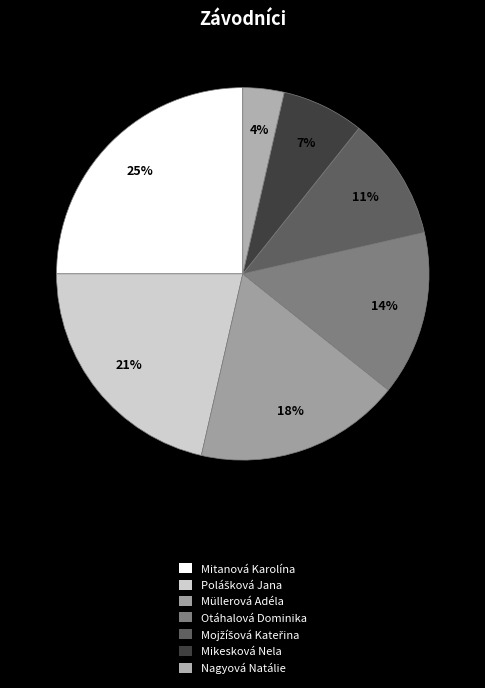

Is Polášková Jana the majority of the pie?

No